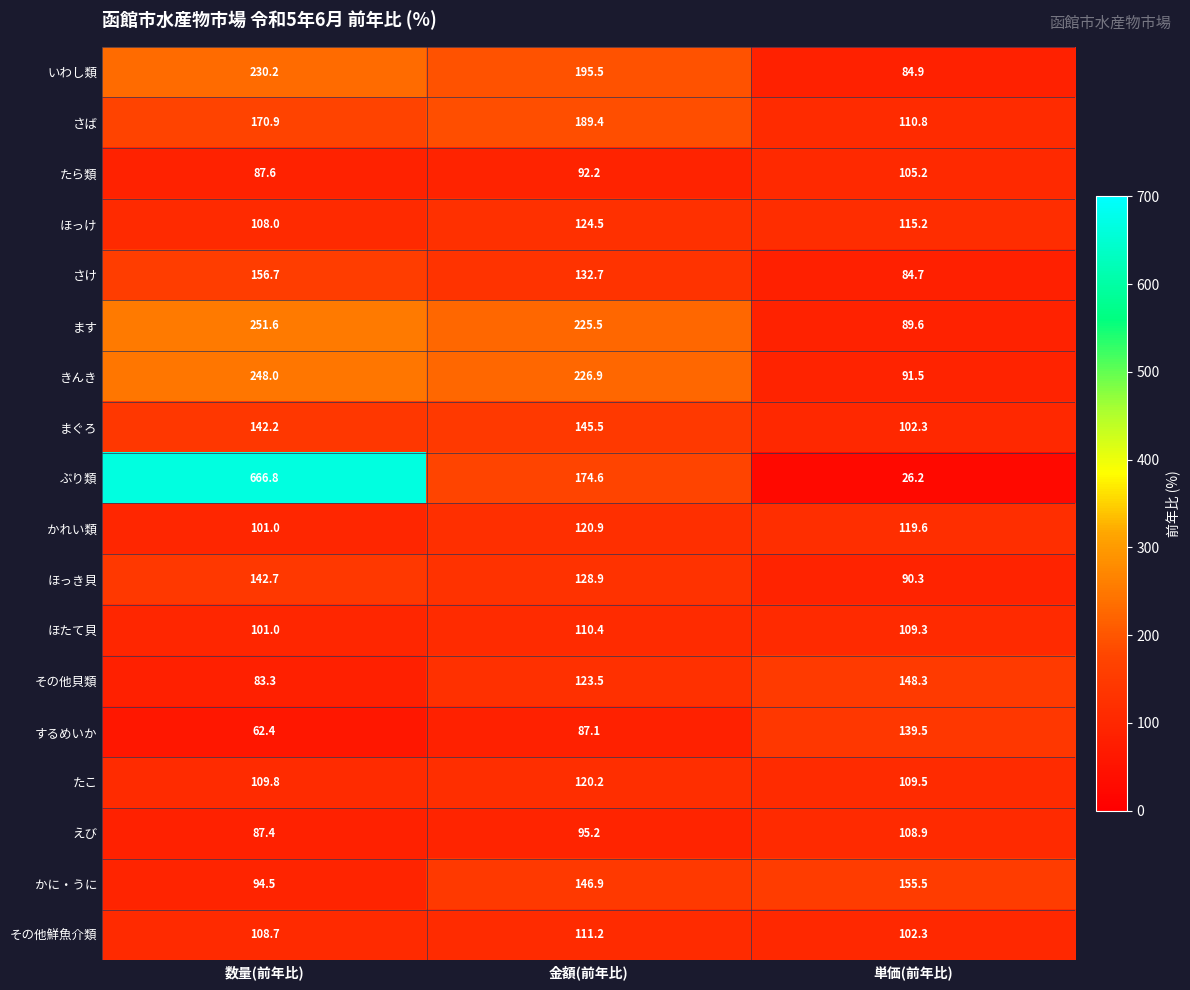

What is the difference between the その他貝類 values at 金額(前年比) and 数量(前年比)?

40.2